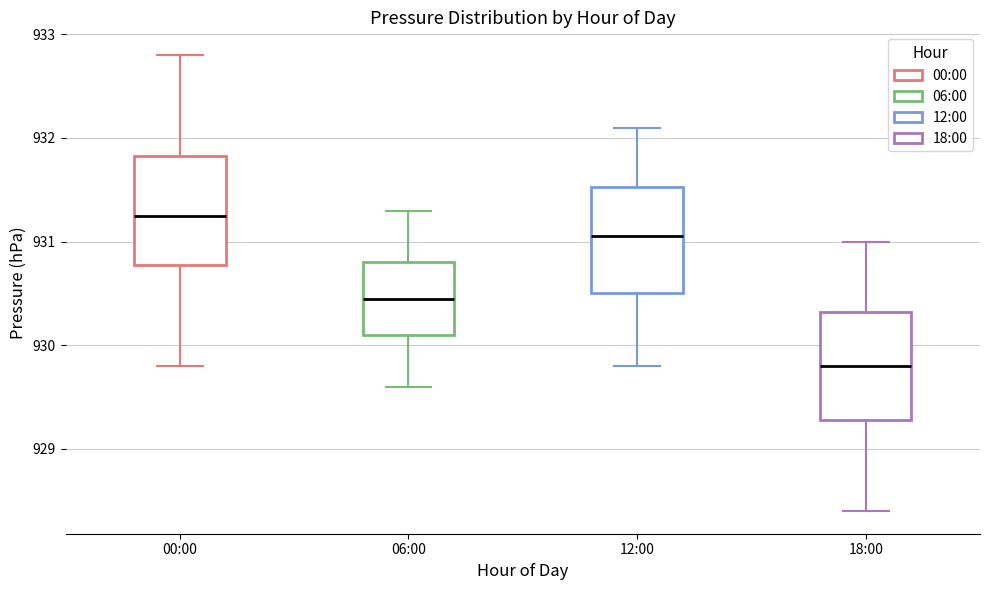

Which box has the highest median line?

00:00